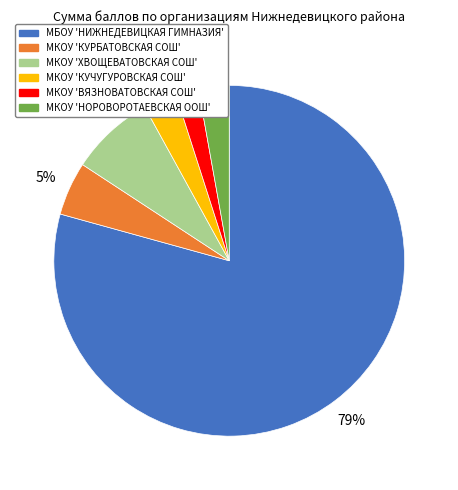

To the nearest percent, what portion does МБОУ 'НИЖНЕДЕВИЦКАЯ ГИМНАЗИЯ' represent?

79%